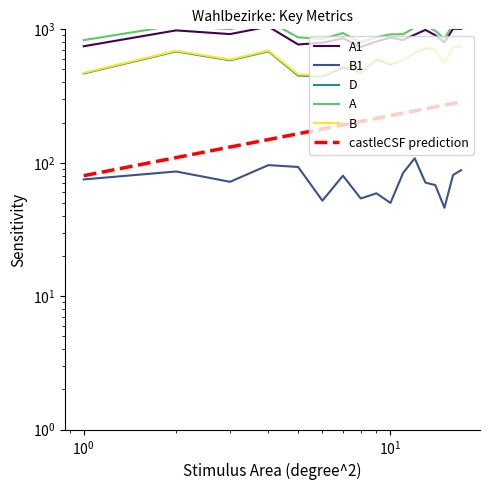

Is it true that D equals 955.7 at 10?

False